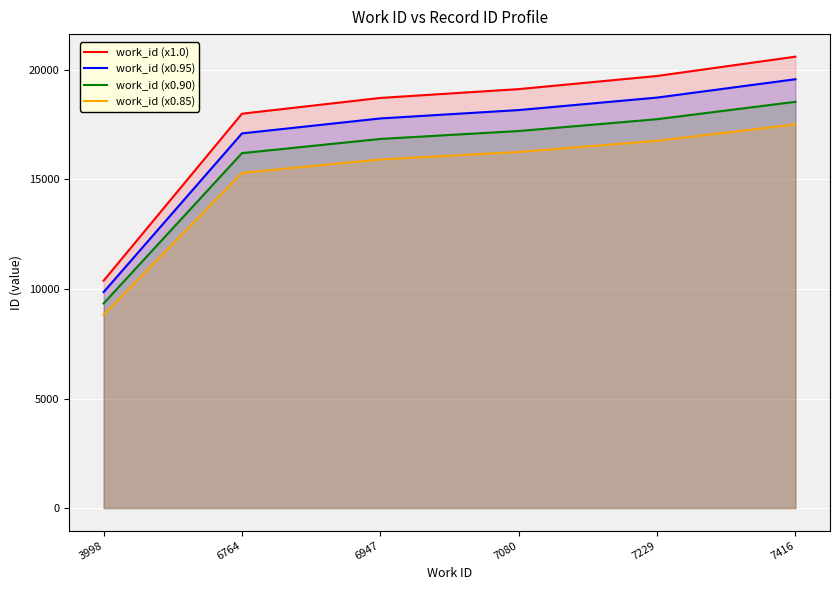

What is the value of the work_id (x0.90) point at the 6th from the left?

18543.6